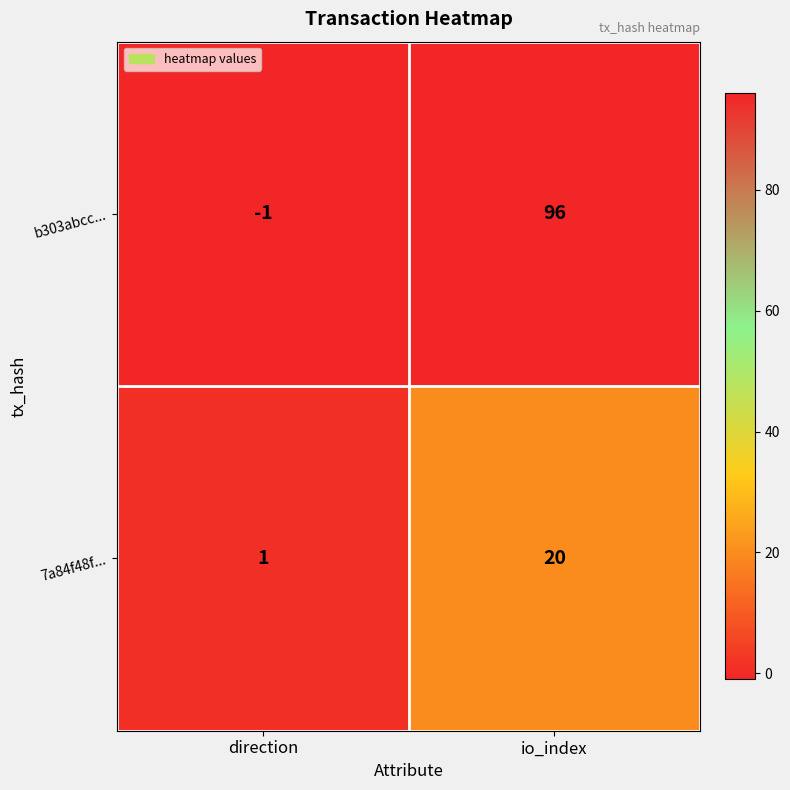

Reading left to right, extract all data points from this chart.

b303abcc...: direction=-1	io_index=96
7a84f48f...: direction=1	io_index=20